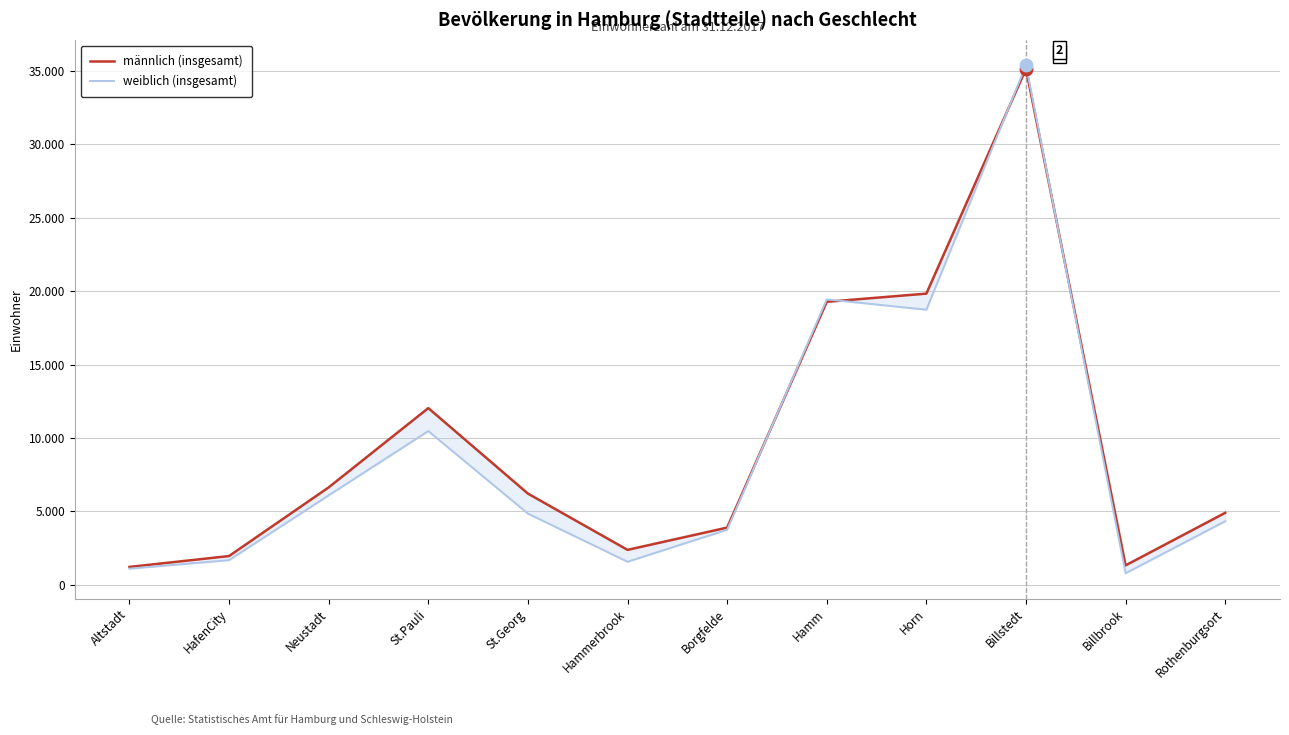

Which series changed the most between Neustadt and Borgfelde?

männlich (insgesamt)